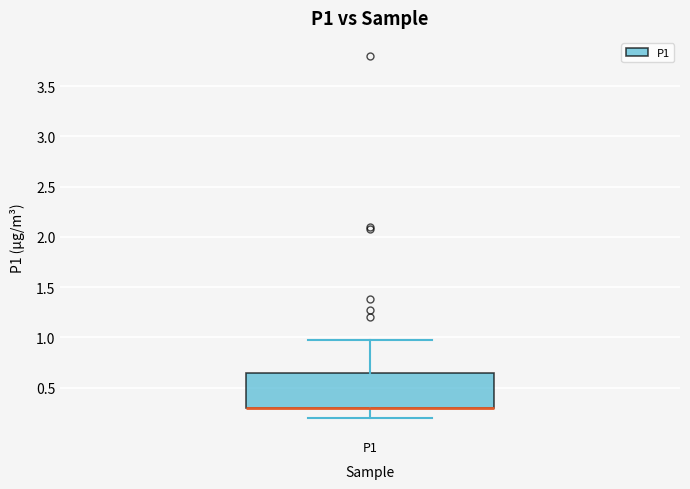

Transcribe this box plot: give where the median line is, the range the box spans, and where the two whiskers end, as read against the y-axis. The values are not printed on the chart, so give them approximately, as read against the axis.

median 0.30 (drawn on the box's lower edge), box 0.30 to 0.65, whiskers 0.20 to 1.00